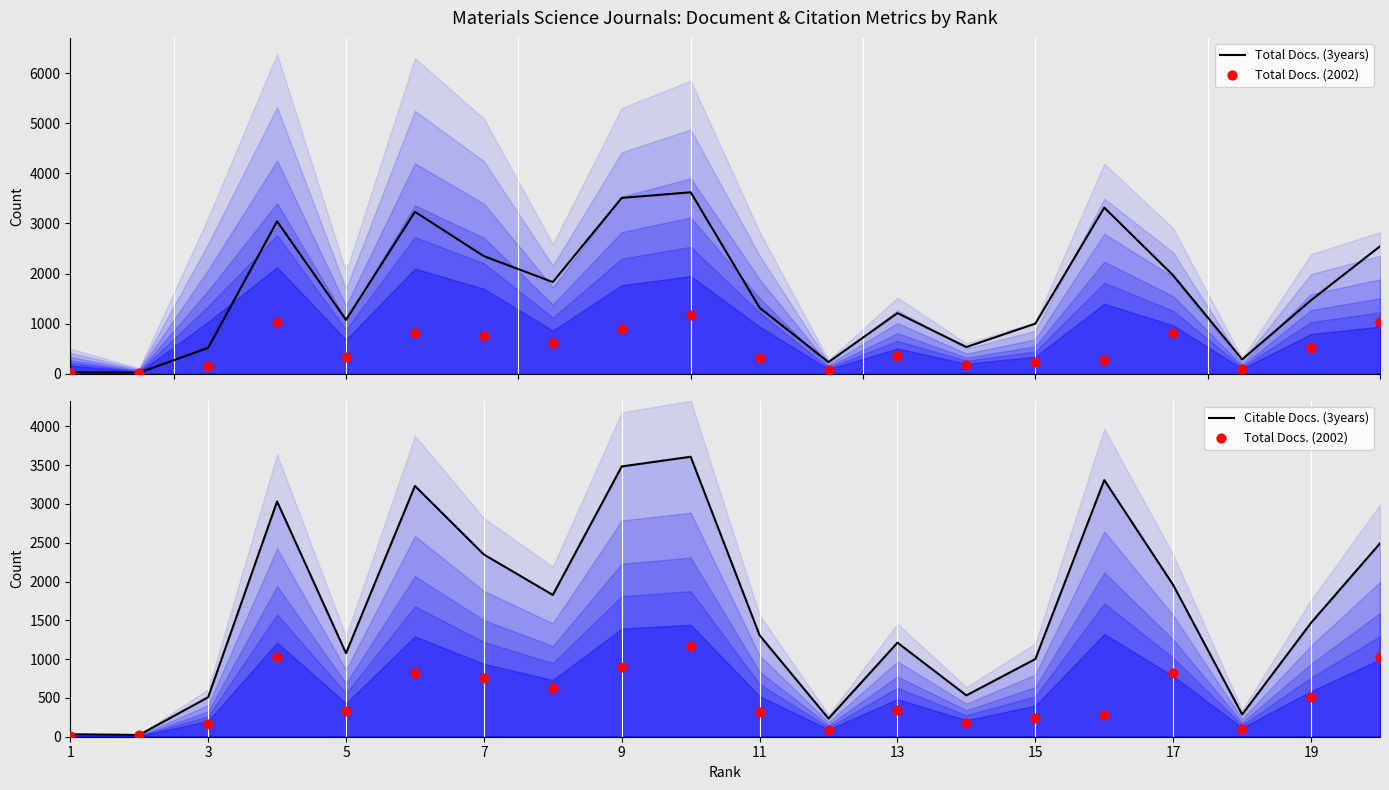

What are all the series names shown in the legend?

Total Docs. (3years), Total Docs. (2002), Citable Docs. (3years)